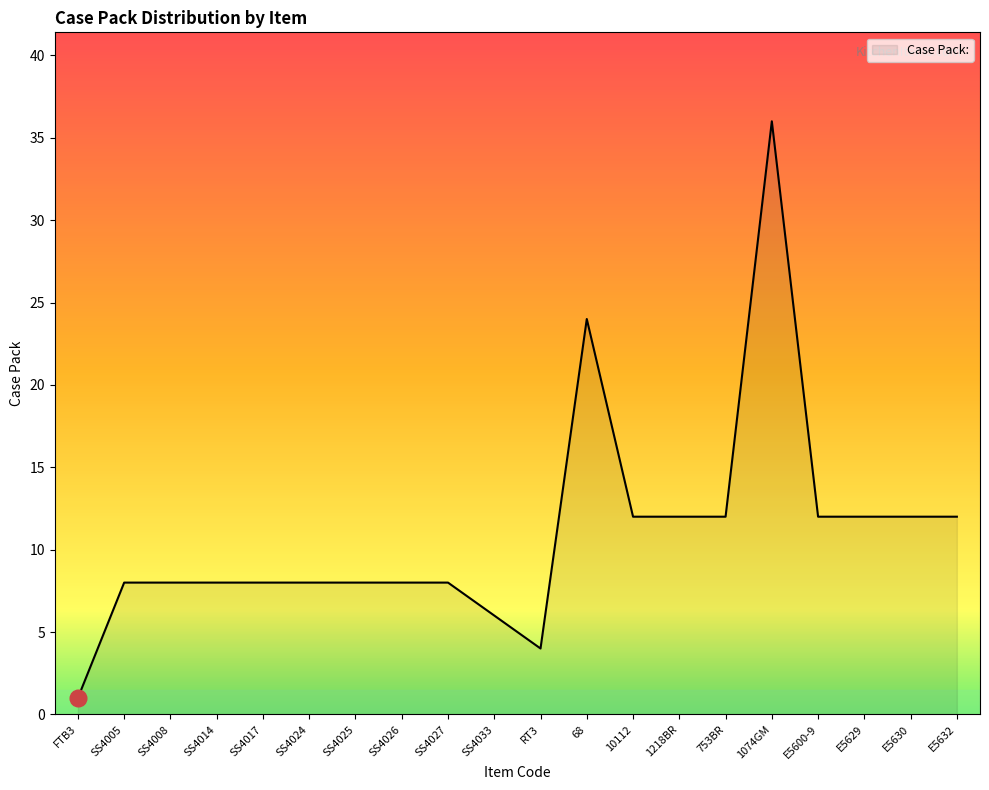

What position from the left is E5632?

20